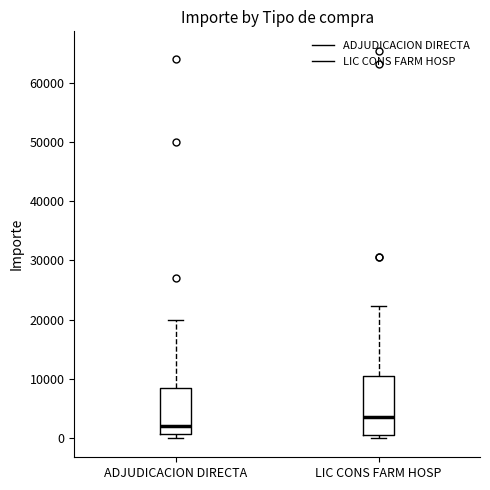

Reading left to right, transcribe this box plot: for each box, give where its median line is, the range the box spans, and where its two whiskers end, as read against the y-axis. The values are not printed on the chart, so give them approximately, as read against the axis.

ADJUDICACION DIRECTA: median 2000, box 1000 to 8000, whiskers 0 to 20000
LIC CONS FARM HOSP: median 3000, box 0 to 10000, whiskers 0 (just below the box's lower edge) to 22000